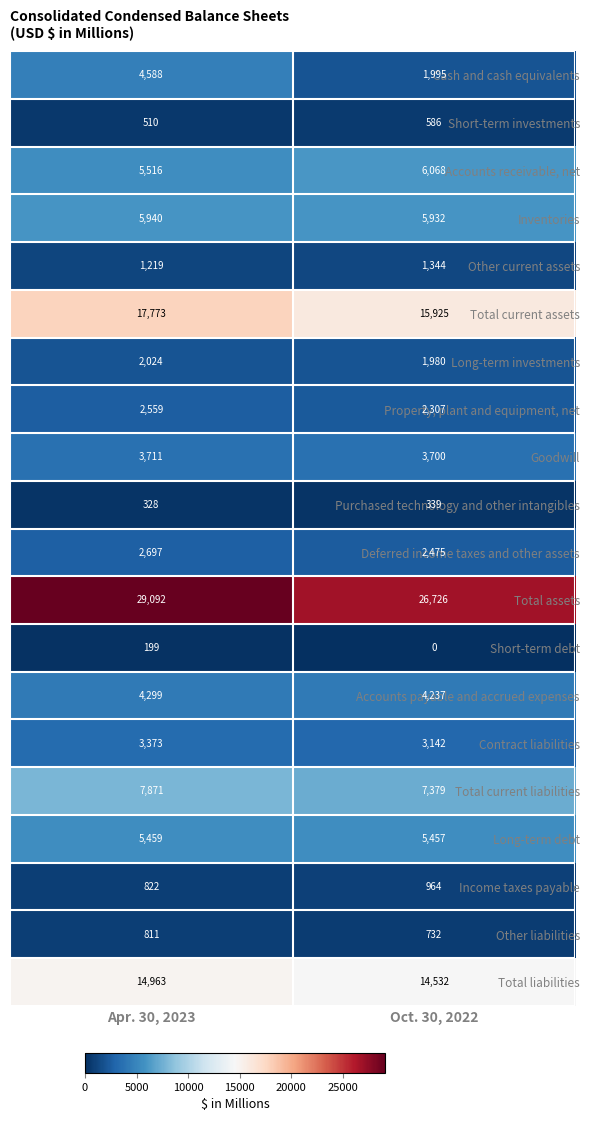

What is the lowest value of the Total current liabilities series?

7379